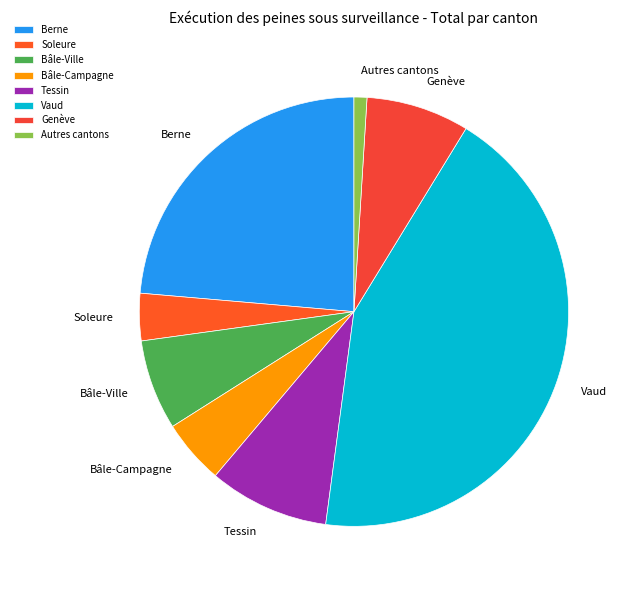

Does Bâle-Ville represent more than half of the total?

No